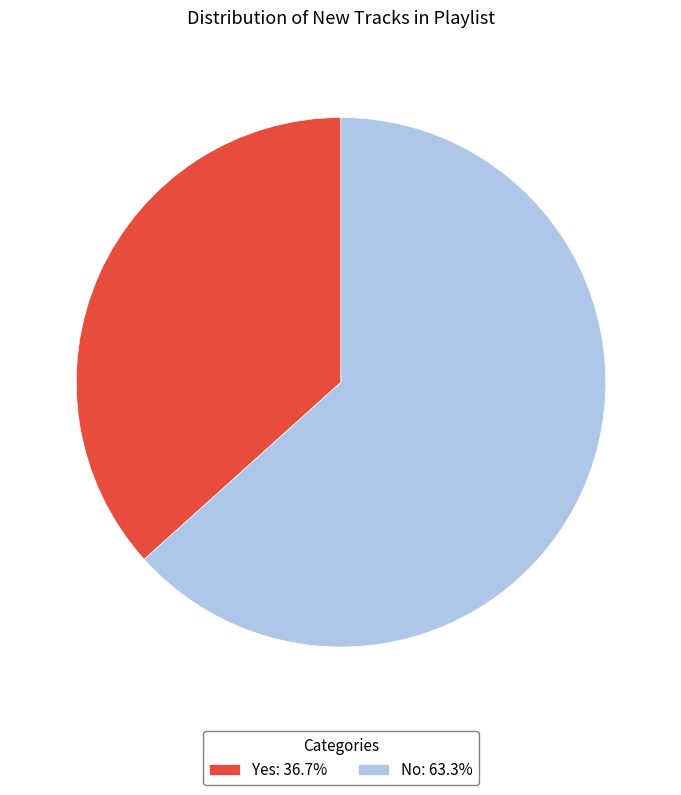

Do No and Yes together represent more than half of the pie?

Yes